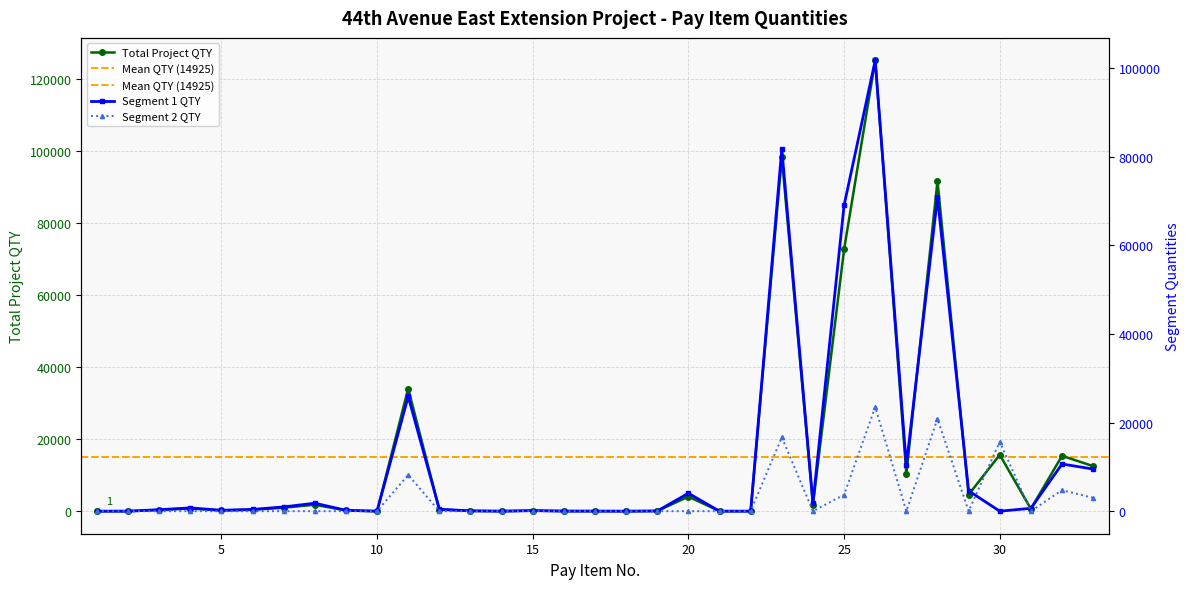

How many categories are shown in the chart?

33